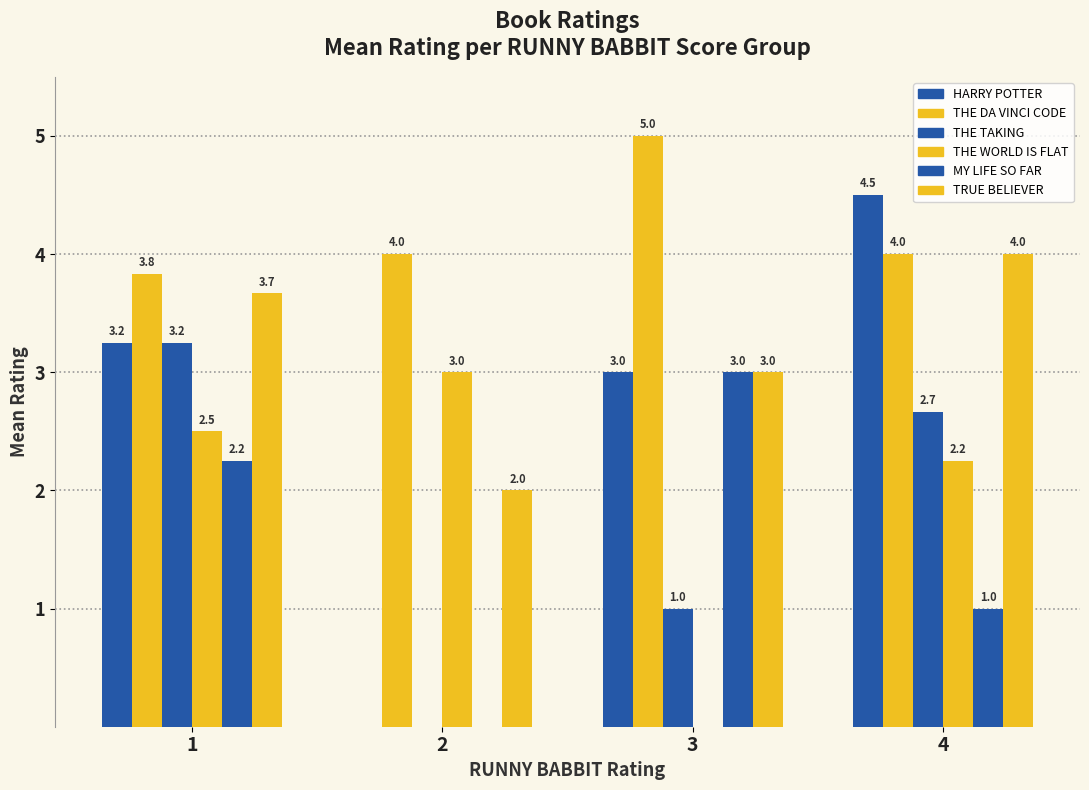

How many series are shown in this chart?

6